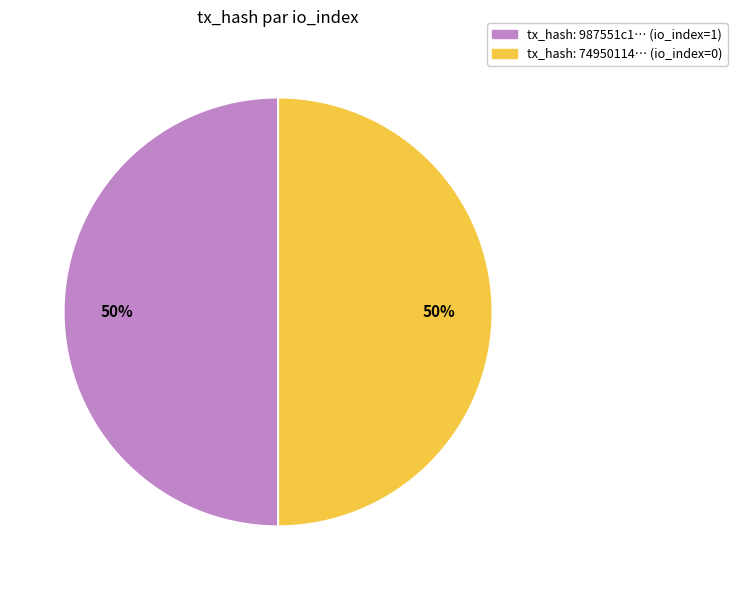

To the nearest percent, what is the average slice percentage?

50%